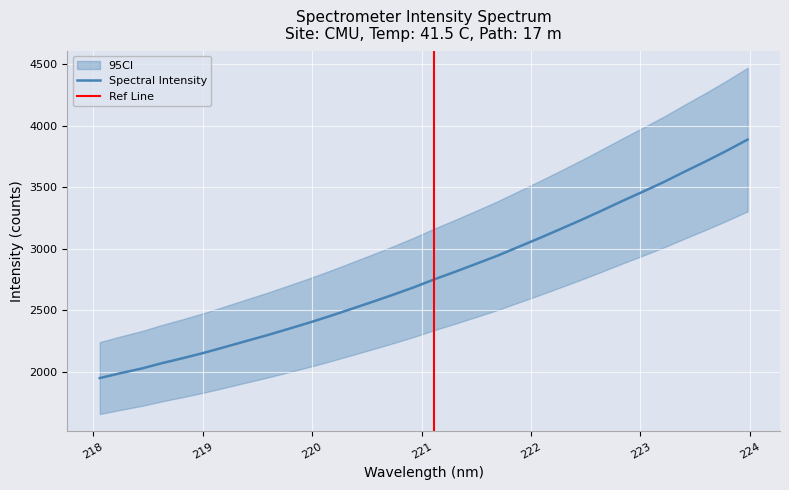

What is the average value?

2788.0